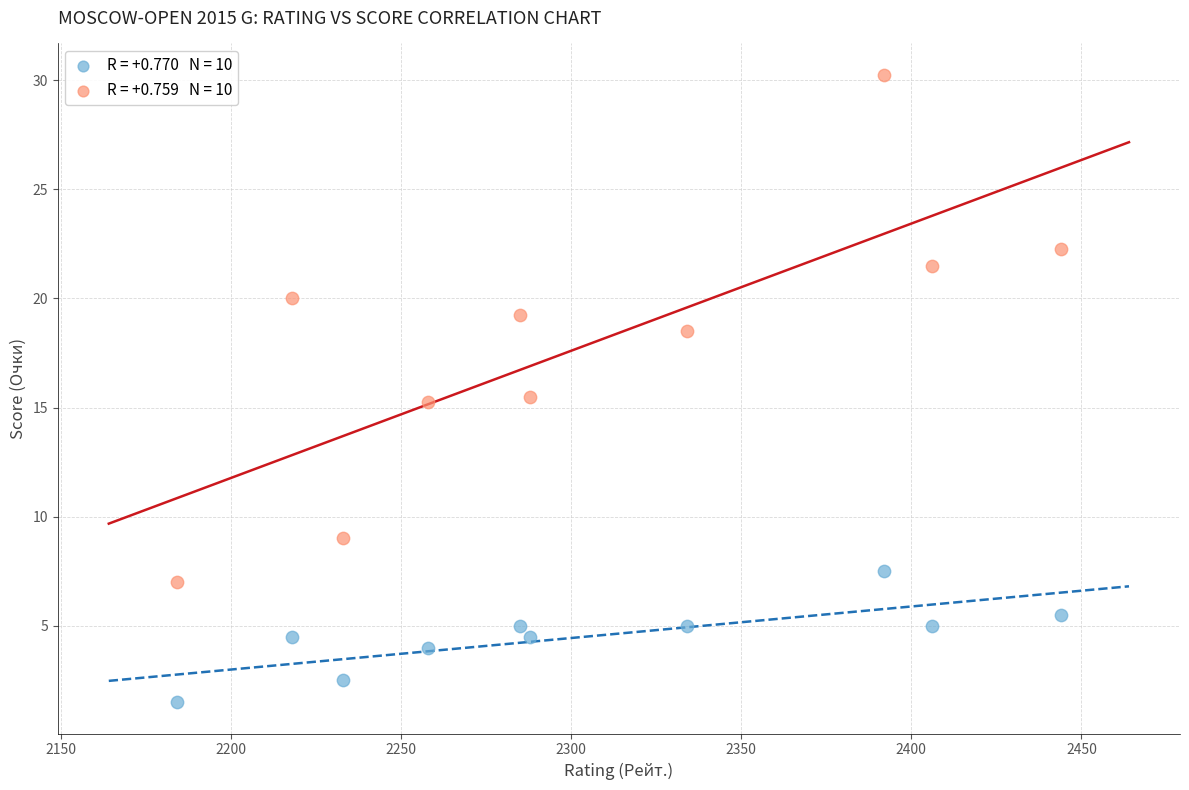

Across all data points, what is the range of X values (max minus min)?

260.0